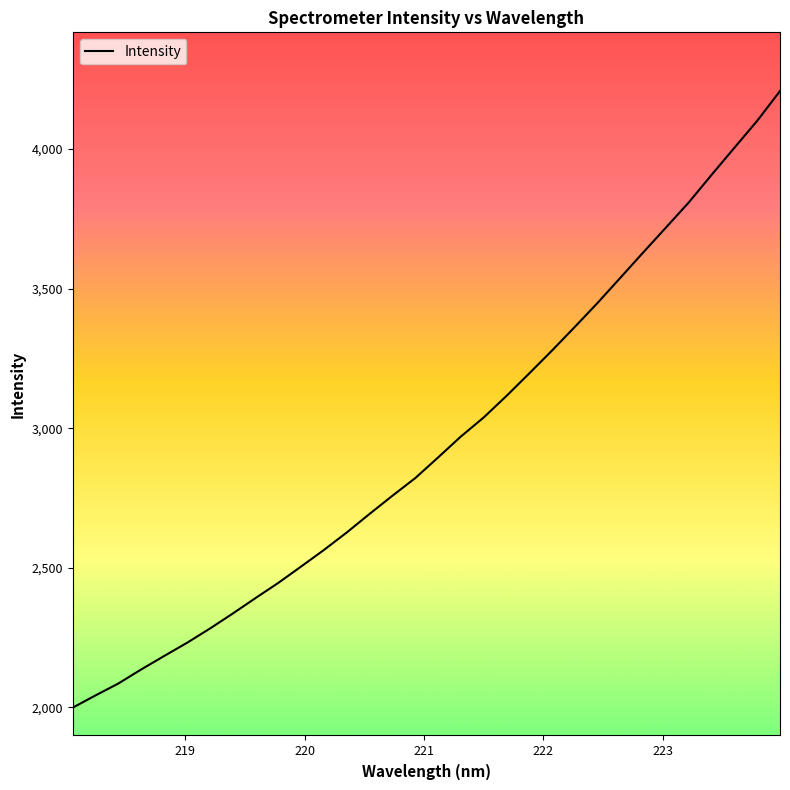

What is the difference between the maximum and minimum values?

2209.5